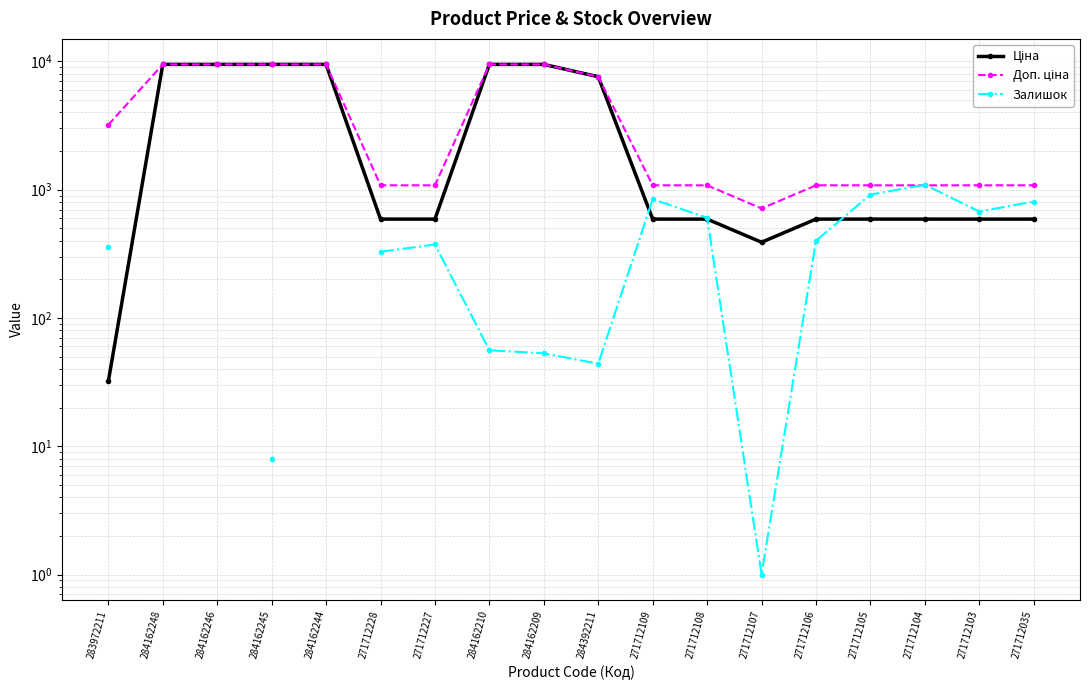

Rank the categories by Доп. ціна value from lowest to highest.

271712107, 271712228, 271712227, 271712109, 271712108, 271712106, 271712105, 271712104, 271712103, 271712035, 283972211, 284392211, 284162248, 284162246, 284162245, 284162244, 284162210, 284162209